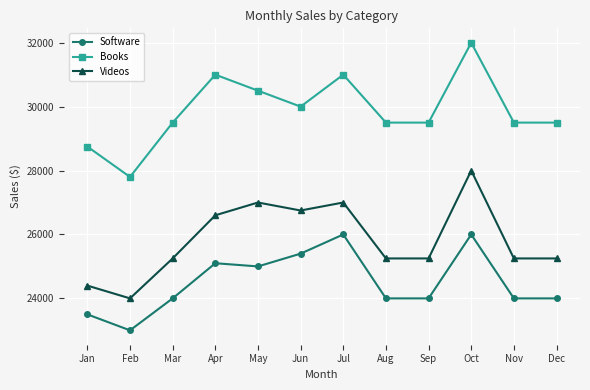

Reading left to right, extract all data points from this chart.

Software: 23500	23000	24000	25100	25000	25400	26000	24000	24000	26000	24000	24000
Books: 28750	27800	29500	31000	30500	30000	31000	29500	29500	32000	29500	29500
Videos: 24400	24000	25250	26600	27000	26750	27000	25250	25250	28000	25250	25250